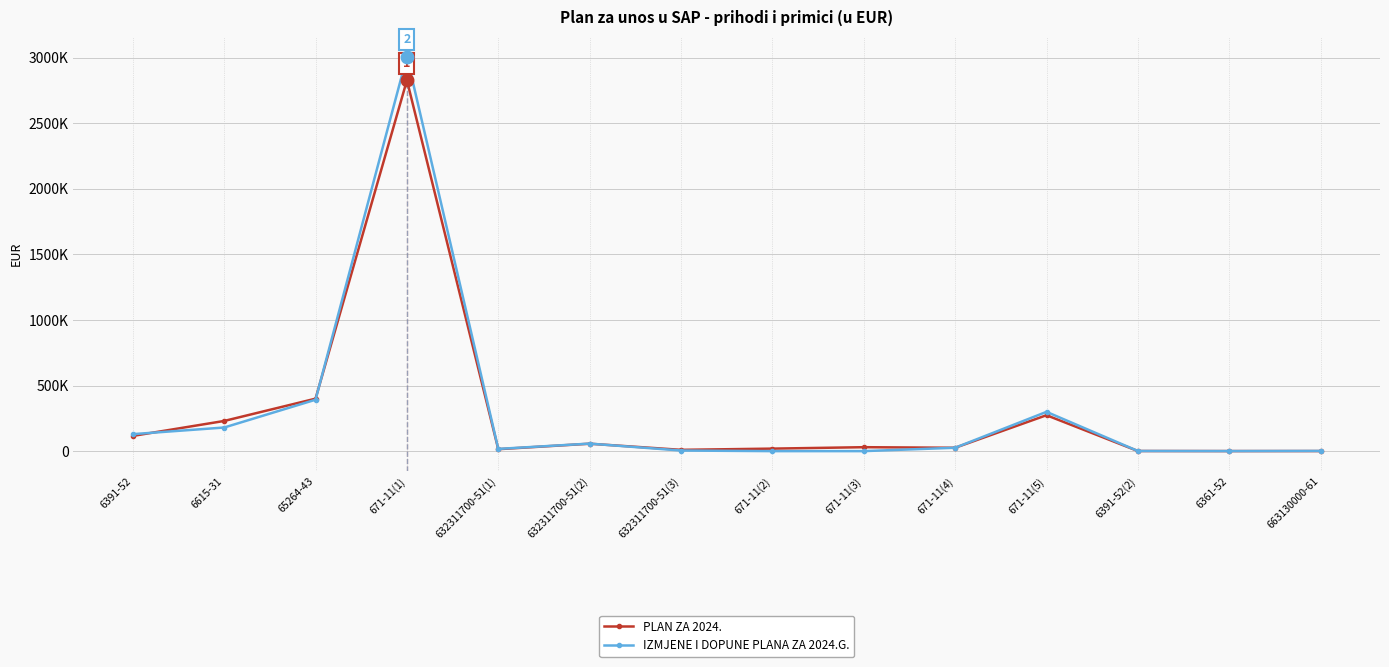

What is the maximum value shown in the chart?

3008448